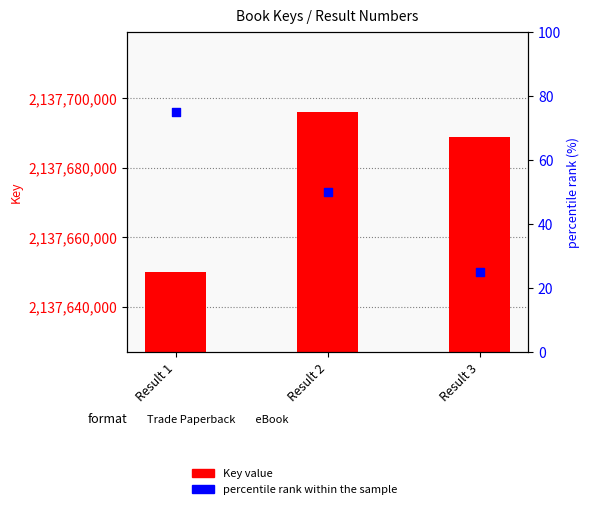

What is the total value across all series at Result 3?

2137688940